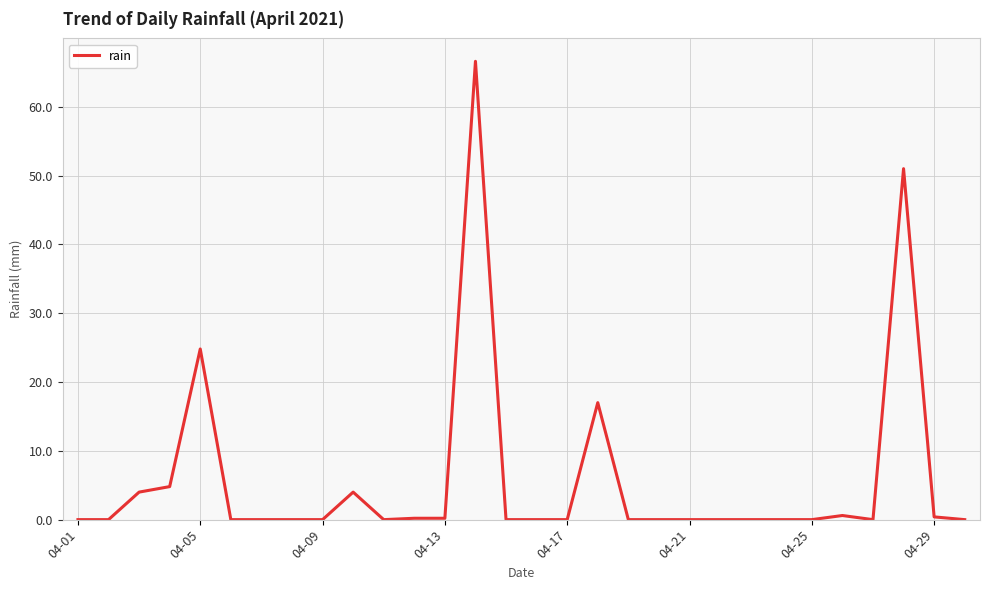

The value at 04-17 is 25.3. True or false?

False